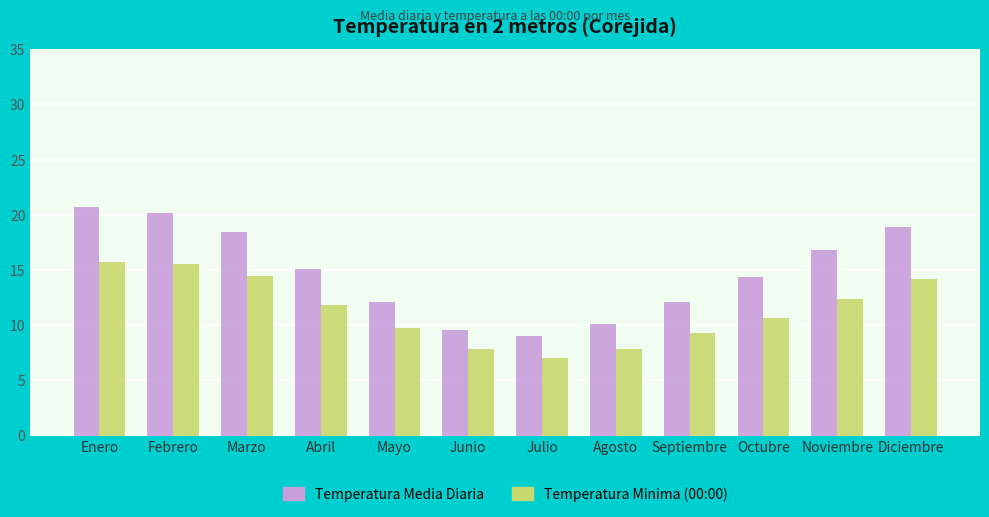

Which category has the lowest value in the Temperatura Minima (00:00) series?

Julio